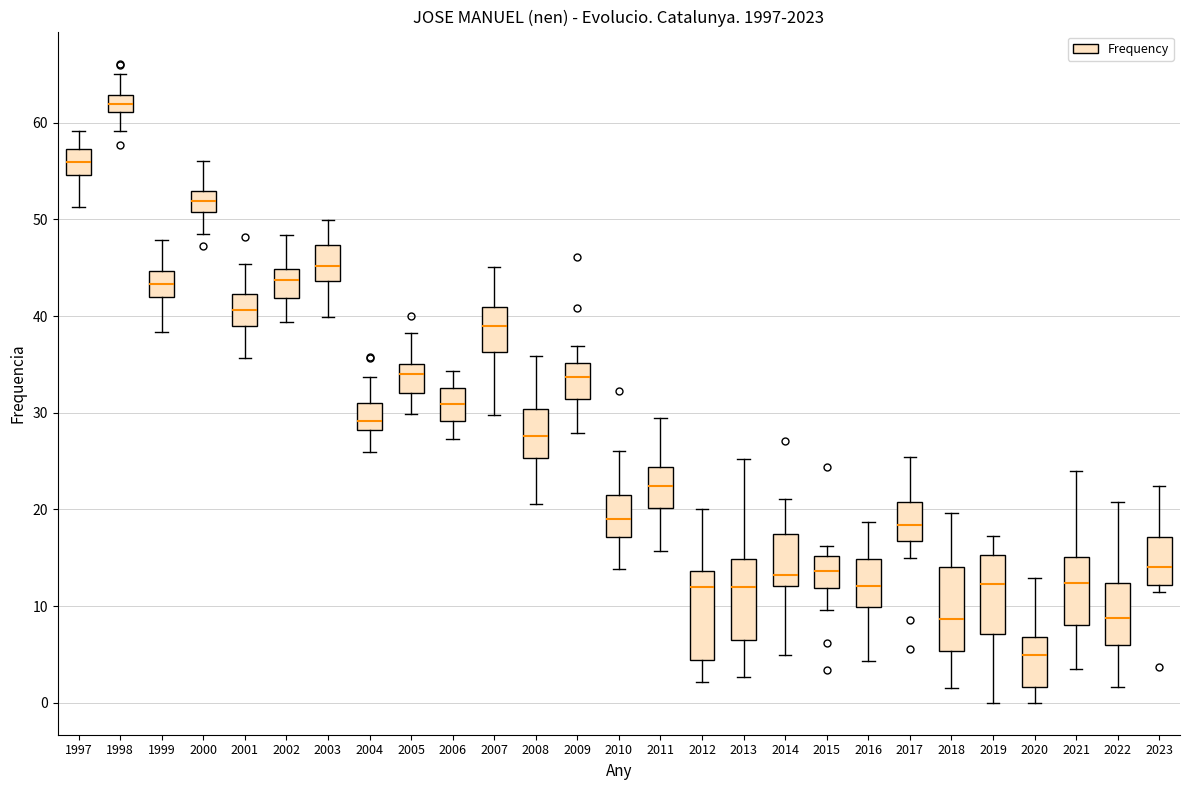

Reading left to right, read every box against the y-axis: the position of its median line, the range the box covers, and the ends of its whiskers. The values are not printed on the chart, so give them approximately, as read against the axis.

1997: median 56, box 55 to 57, whiskers 51 to 59
1998: median 62, box 61 to 63, whiskers 59 to 65
1999: median 43, box 42 to 45, whiskers 38 to 48
2000: median 52, box 51 to 53, whiskers 49 to 56
2001: median 41, box 39 to 42, whiskers 36 to 45
2002: median 44, box 42 to 45, whiskers 39 to 48
2003: median 45, box 44 to 47, whiskers 40 to 50
2004: median 29, box 28 to 31, whiskers 26 to 34
2005: median 34, box 32 to 35, whiskers 30 to 38
2006: median 31, box 29 to 33, whiskers 27 to 34
2007: median 39, box 36 to 41, whiskers 30 to 45
2008: median 28, box 25 to 30, whiskers 21 to 36
2009: median 34, box 31 to 35, whiskers 28 to 37
2010: median 19, box 17 to 22, whiskers 14 to 26
2011: median 22, box 20 to 24, whiskers 16 to 29
2012: median 12, box 4 to 14, whiskers 2 to 20
2013: median 12, box 6 to 15, whiskers 3 to 25
2014: median 13, box 12 to 17, whiskers 5 to 21
2015: median 14, box 12 to 15, whiskers 10 to 16
2016: median 12, box 10 to 15, whiskers 4 to 19
2017: median 18, box 17 to 21, whiskers 15 to 25
2018: median 9, box 5 to 14, whiskers 1 to 20
2019: median 12, box 7 to 15, whiskers 0 to 17
2020: median 5, box 2 to 7, whiskers 0 to 13
2021: median 12, box 8 to 15, whiskers 3 to 24
2022: median 9, box 6 to 12, whiskers 2 to 21
2023: median 14, box 12 to 17, whiskers 11 to 22